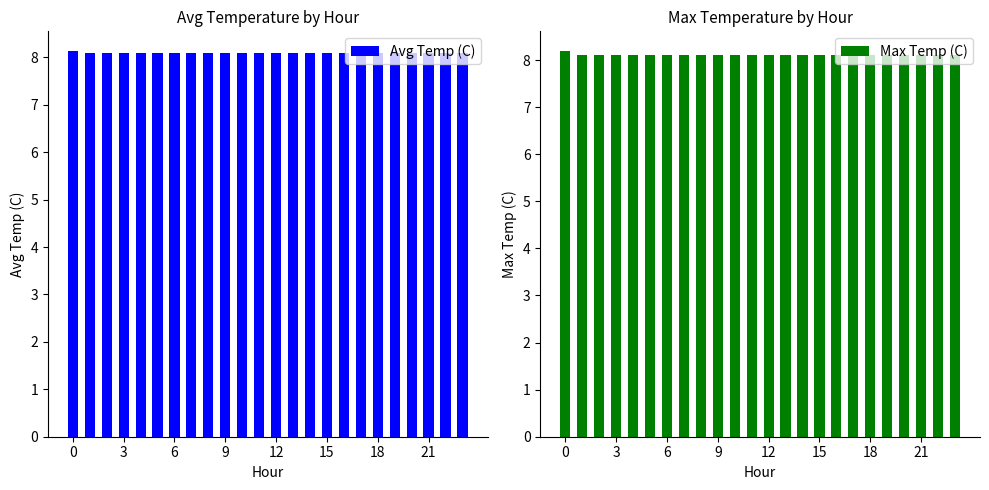

List the series in order of their peak value, highest first.

Max Temp (C), Avg Temp (C)